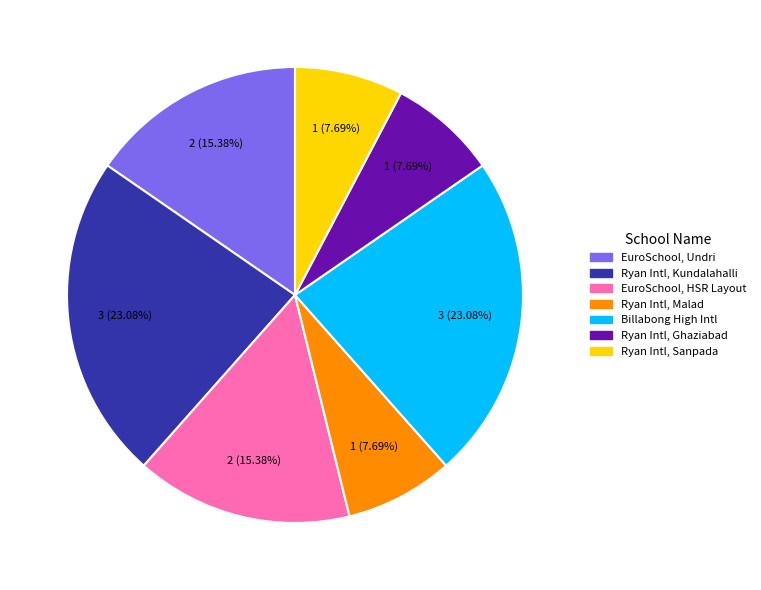

Does any single category account for the majority?

No